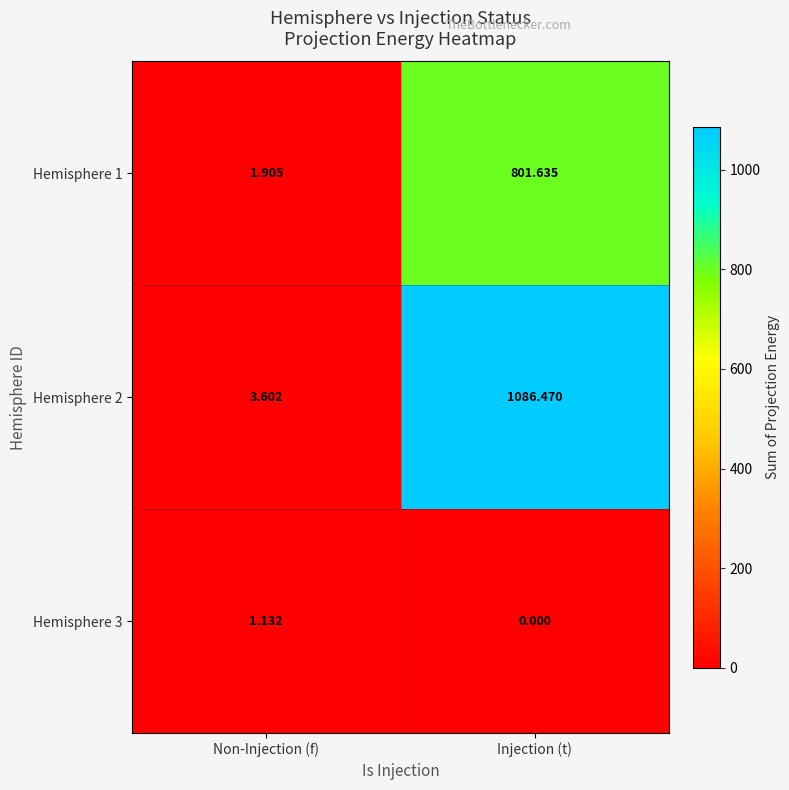

Which series has the widest spread of values?

Hemisphere 2